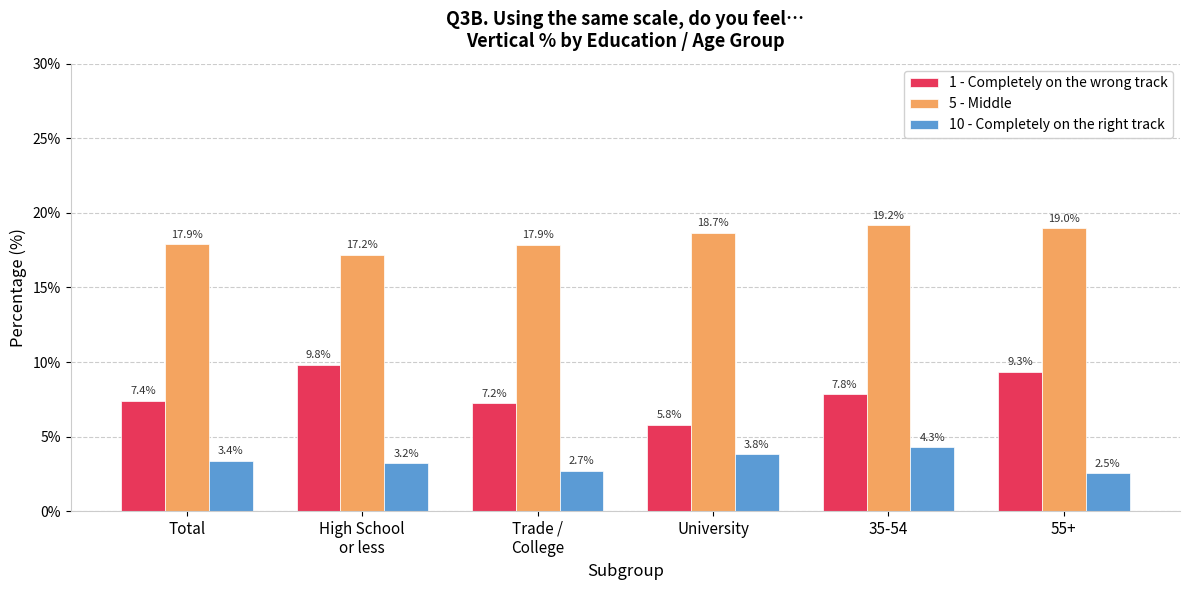

What are all the series names shown in the legend?

1 - Completely on the wrong track, 5 - Middle, 10 - Completely on the right track